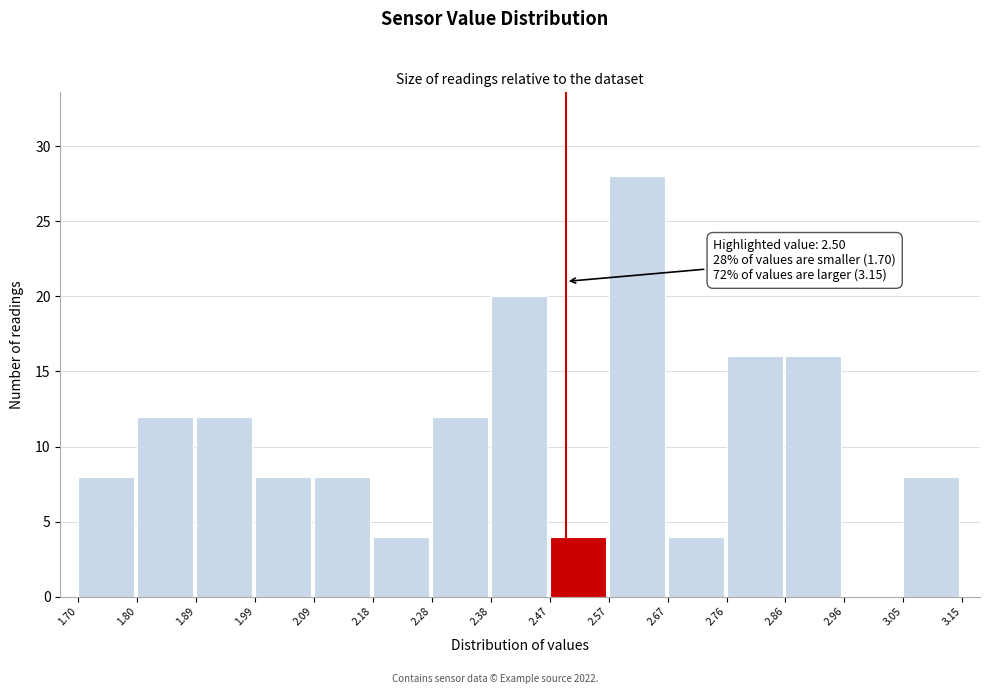

Which range on the x-axis has the tallest bar?

2.57 to 2.67